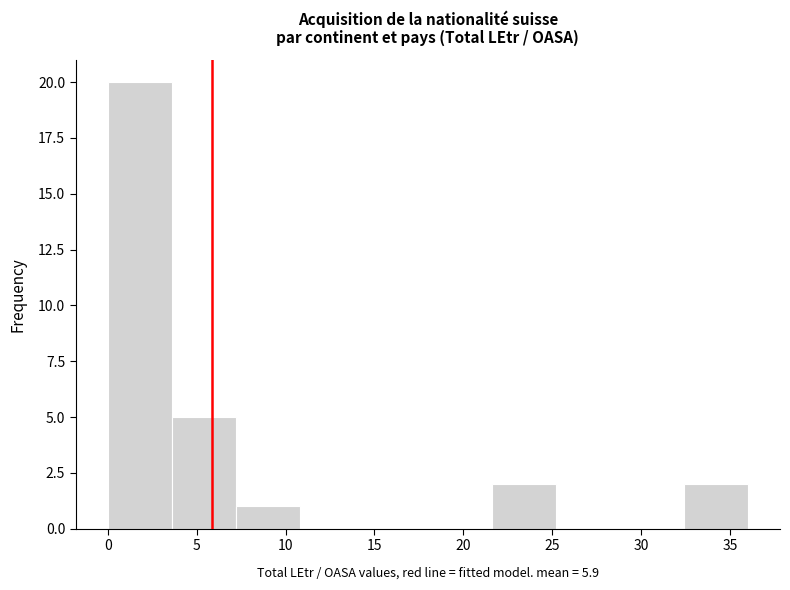

Reading left to right, transcribe this chart: for each bar, give the range it covers on the x-axis and its height. Neither the bar edges nor the heights are printed on the chart, so give them approximately, as read against the axes.

0.0 to 3.6: 20
3.6 to 7.2: 5
7.2 to 10.8: 1
10.8 to 14.4: 0
14.4 to 18.0: 0
18.0 to 21.6: 0
21.6 to 25.2: 2
25.2 to 28.8: 0
28.8 to 32.4: 0
32.4 to 36.0: 2